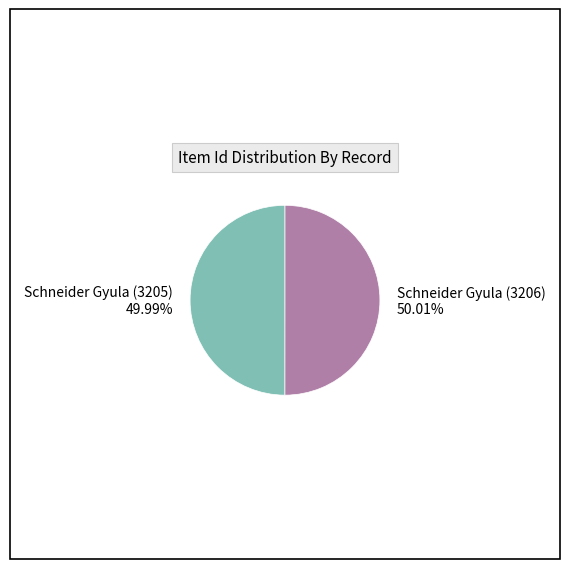

Is there a majority slice in this chart?

Yes